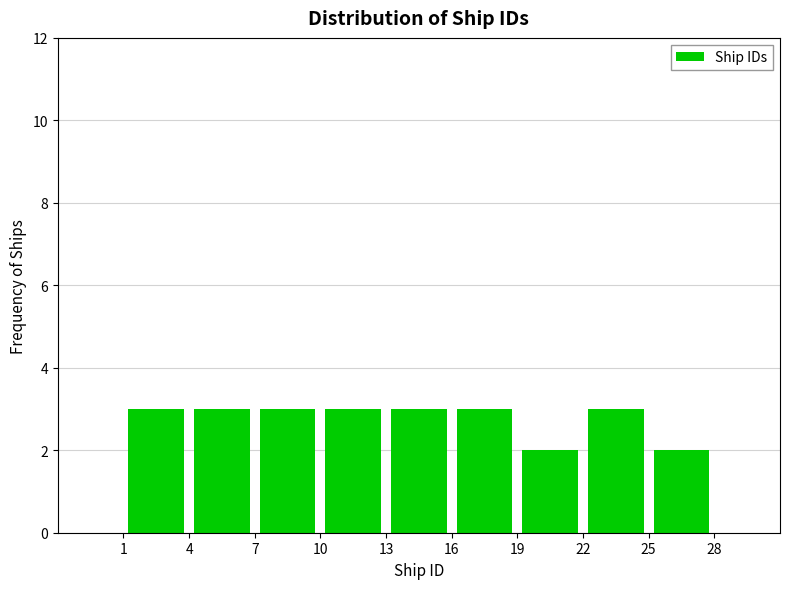

What is the height of the bar covering 4 to 7 on the x-axis? The values are not printed on the chart, so give them approximately, as read against the axis.

3